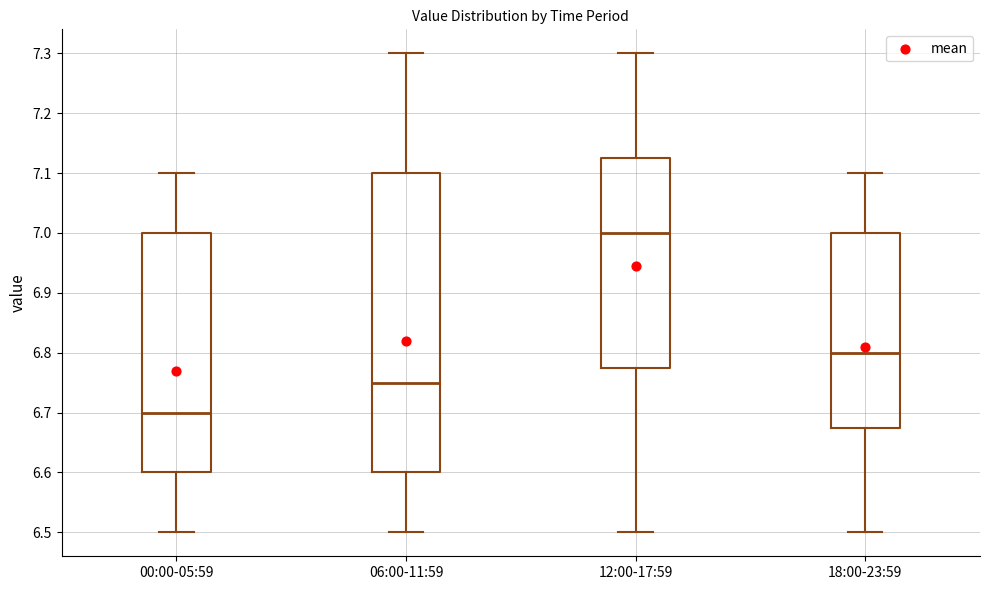

Where does the median line of the box for 12:00-17:59 sit on the y-axis? The values are not printed on the chart, so give them approximately, as read against the axis.

7.00